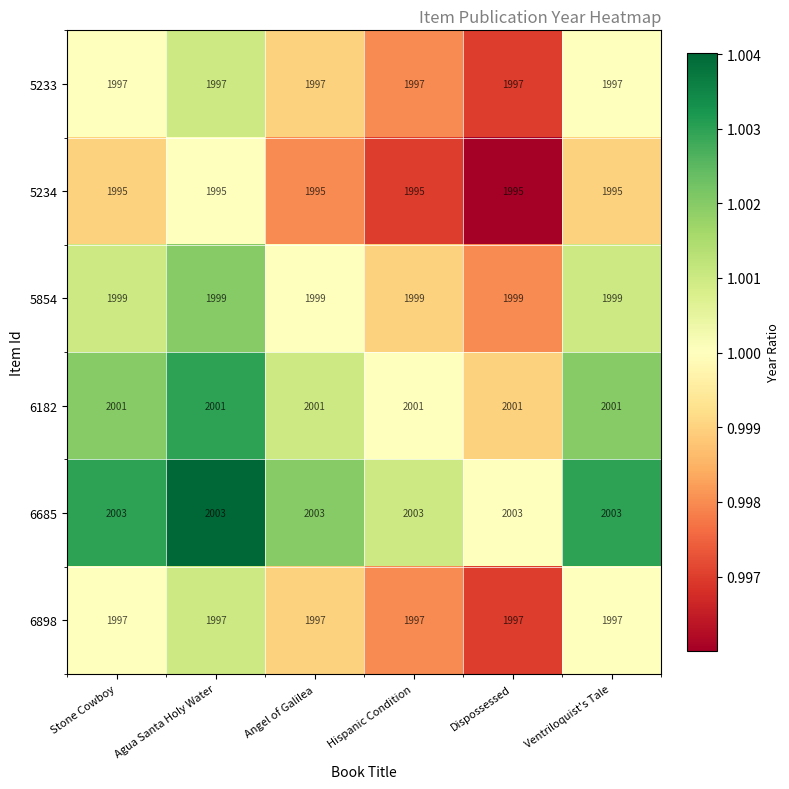

Is the value of 5234 at Agua Santa Holy Water greater than the value of 6182 at Agua Santa Holy Water?

No